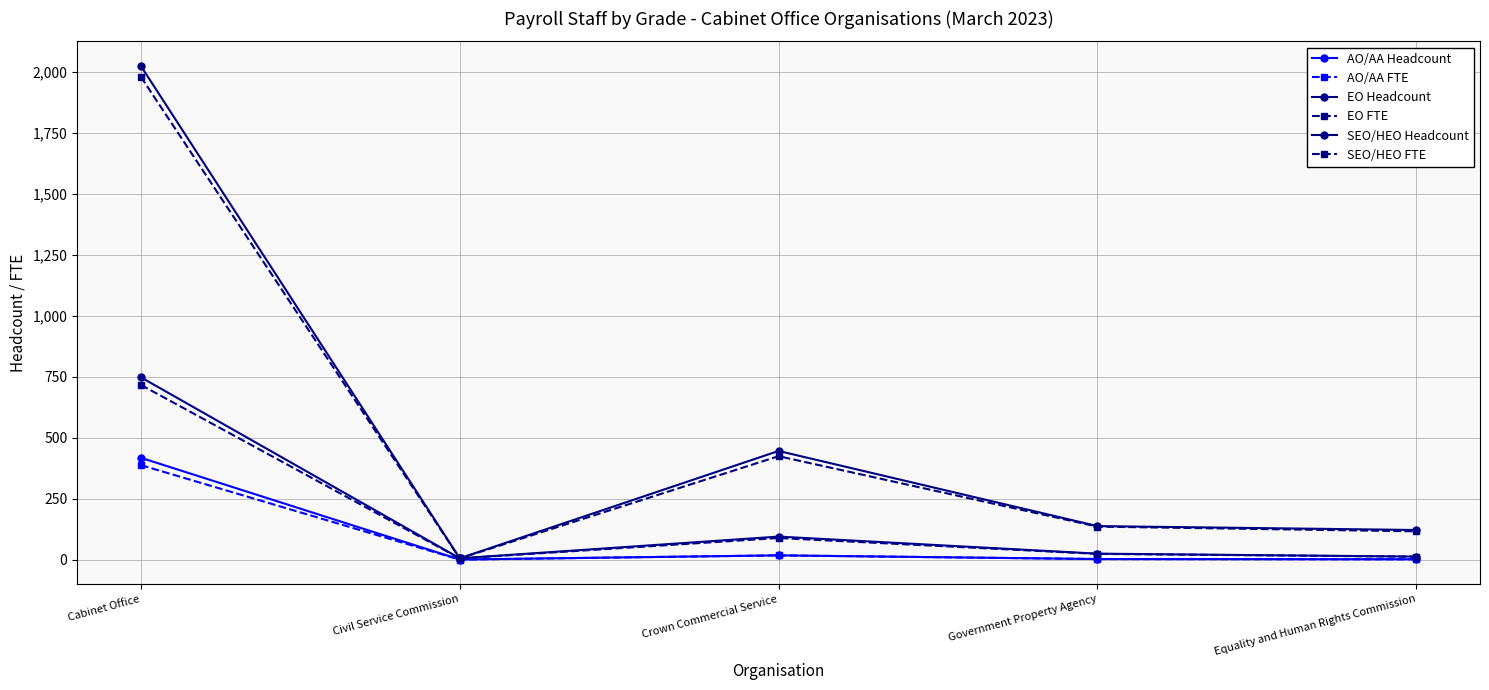

In SEO/HEO Headcount, how many points are lower than both neighbors (excluding endpoints)?

1